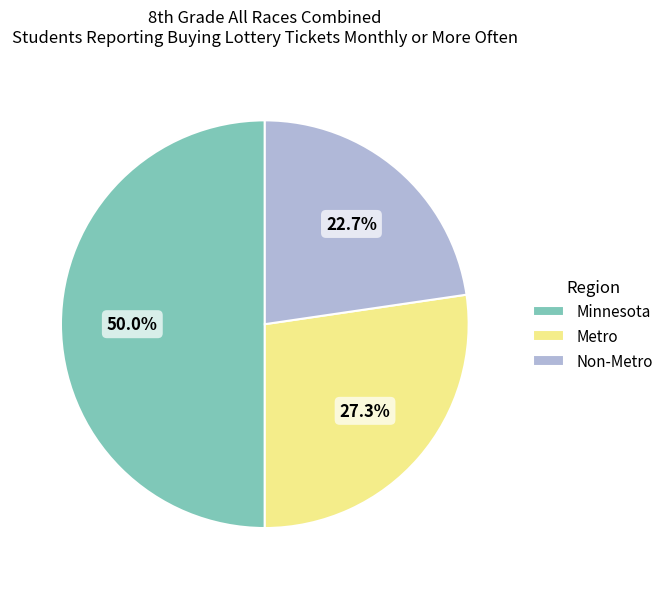

Rank the categories by value from highest to lowest.

Minnesota, Metro, Non-Metro